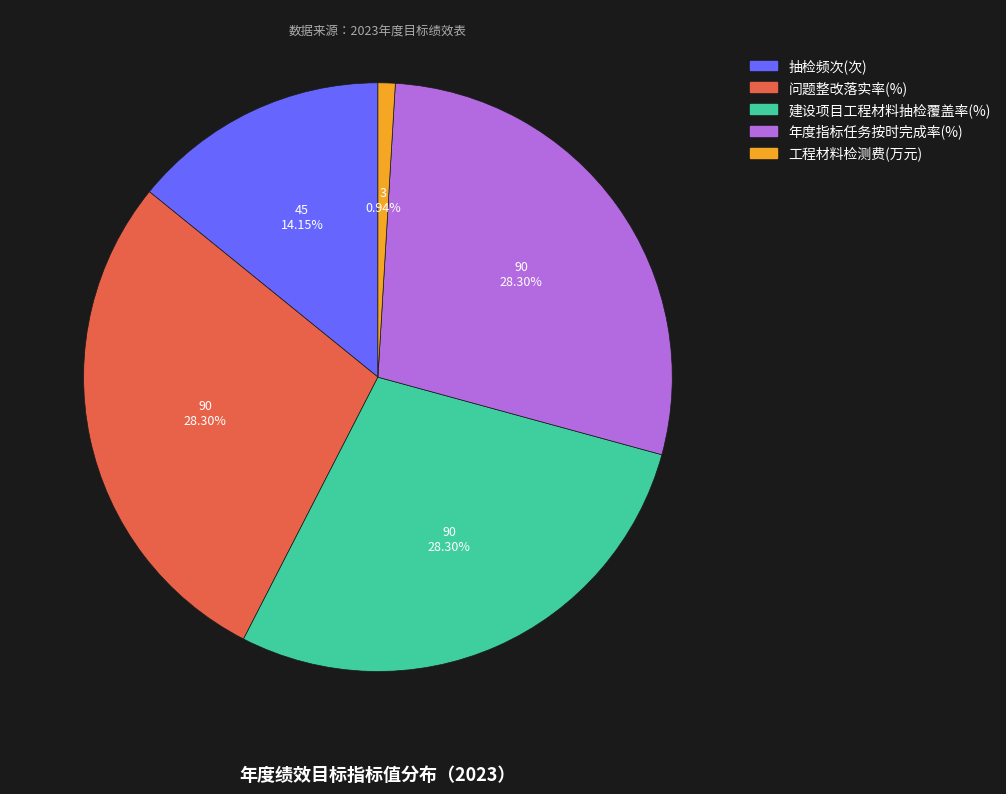

The 建设项目工程材料抽检覆盖率(%) slice represents 28% of the pie. True or false?

True